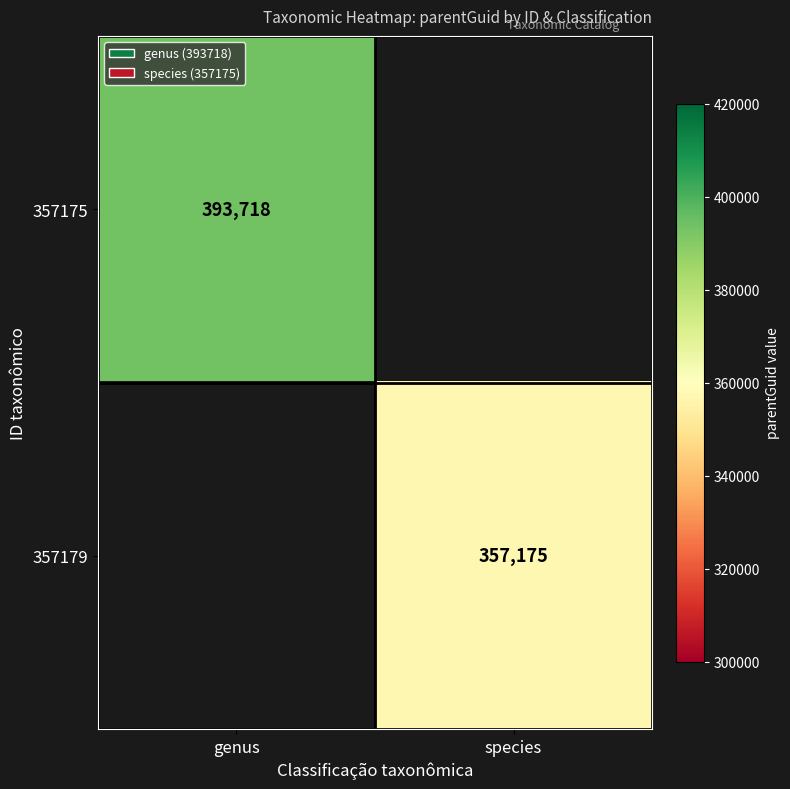

Is it true that 357175 equals 393718 at genus?

True